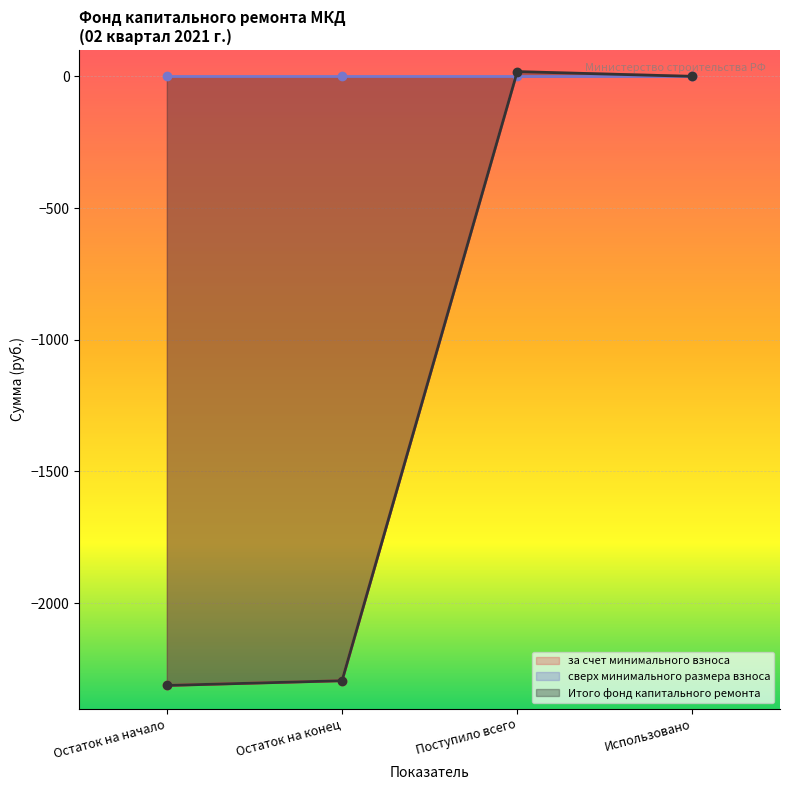

True or false: Итого фонд капитального ремонта and за счет минимального взноса intersect in this chart.

False